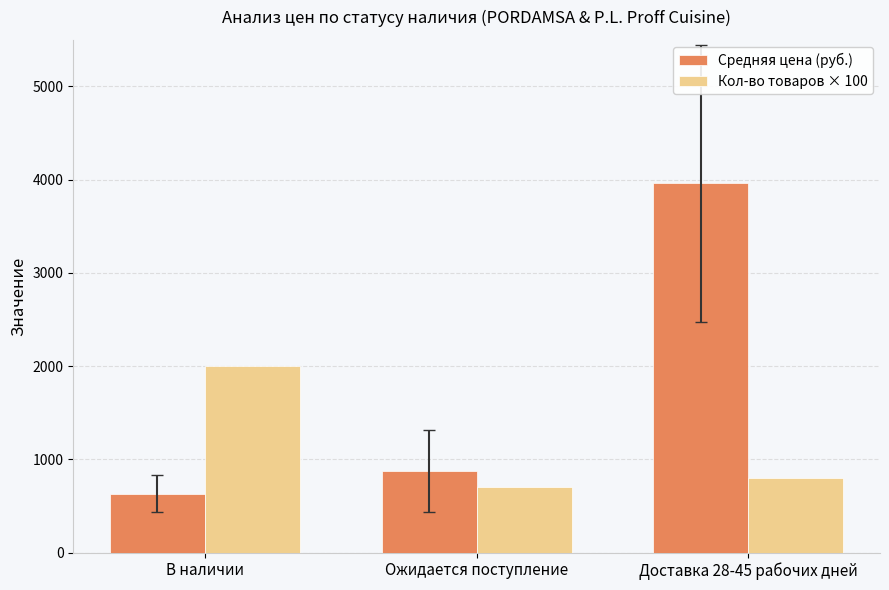

What position from the right is Доставка 28-45 рабочих дней?

1